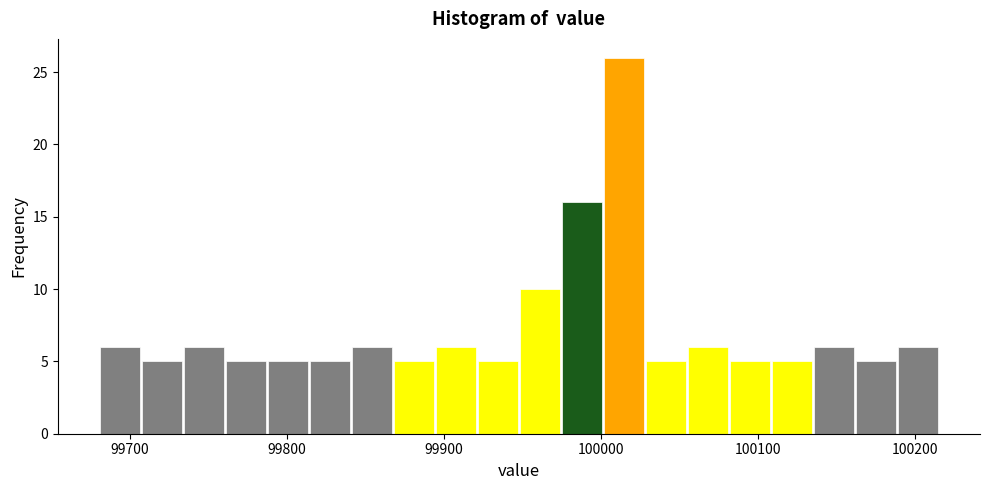

Read against the x-axis, roughly where is the centre of the tallest bar?

100010